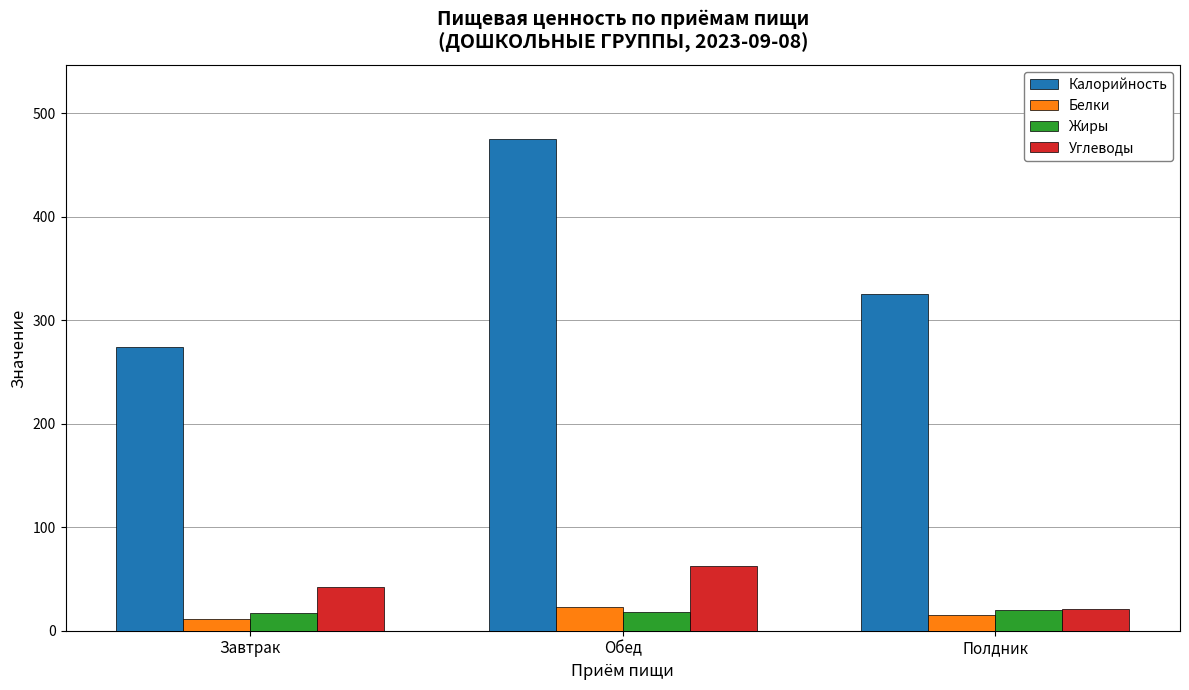

At which category is the sum across all series the highest?

Обед